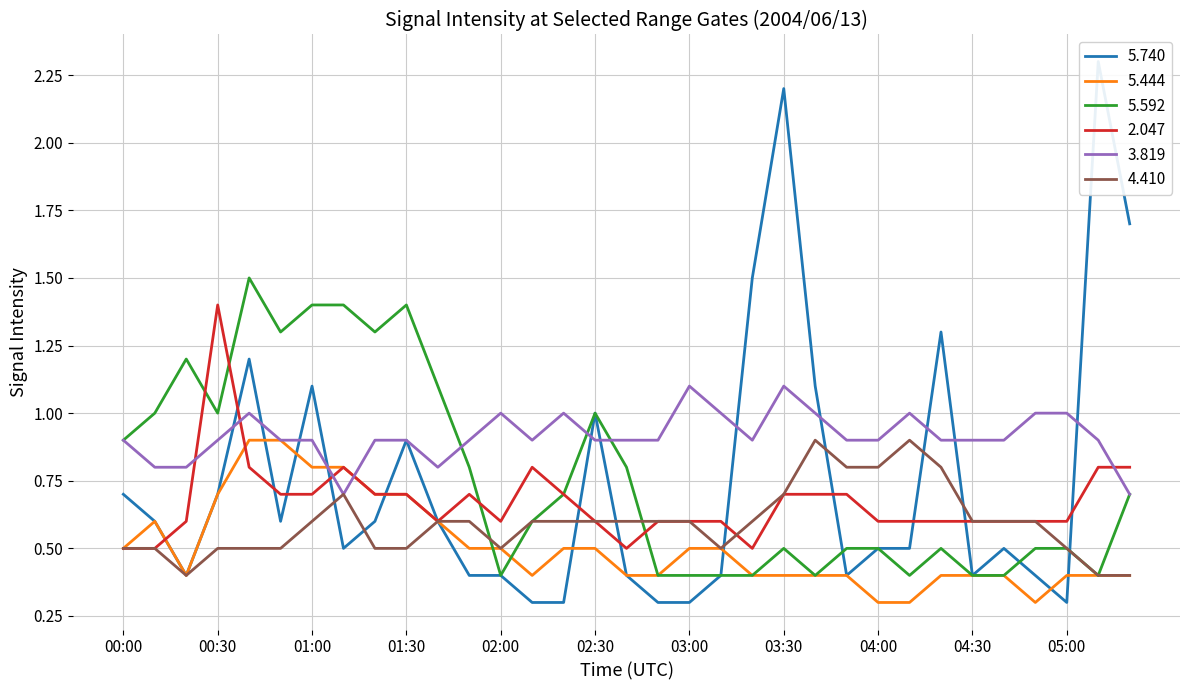

What is the sum of all   4.410 values?

19.6